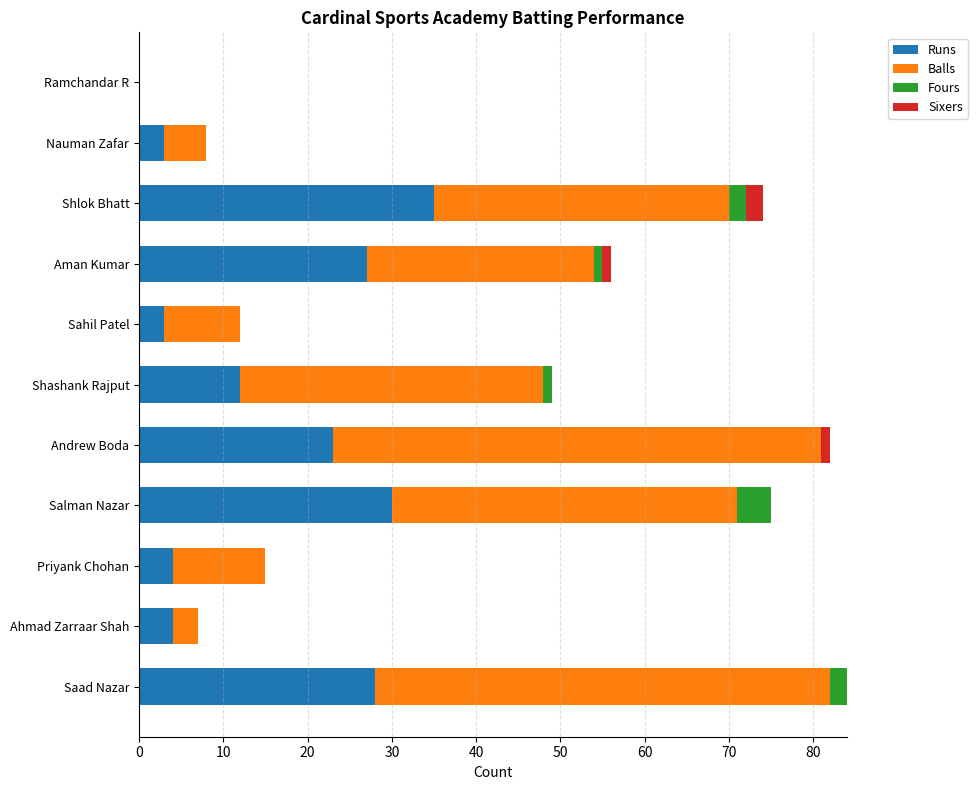

Which category has the highest value in the Runs series?

Shlok Bhatt